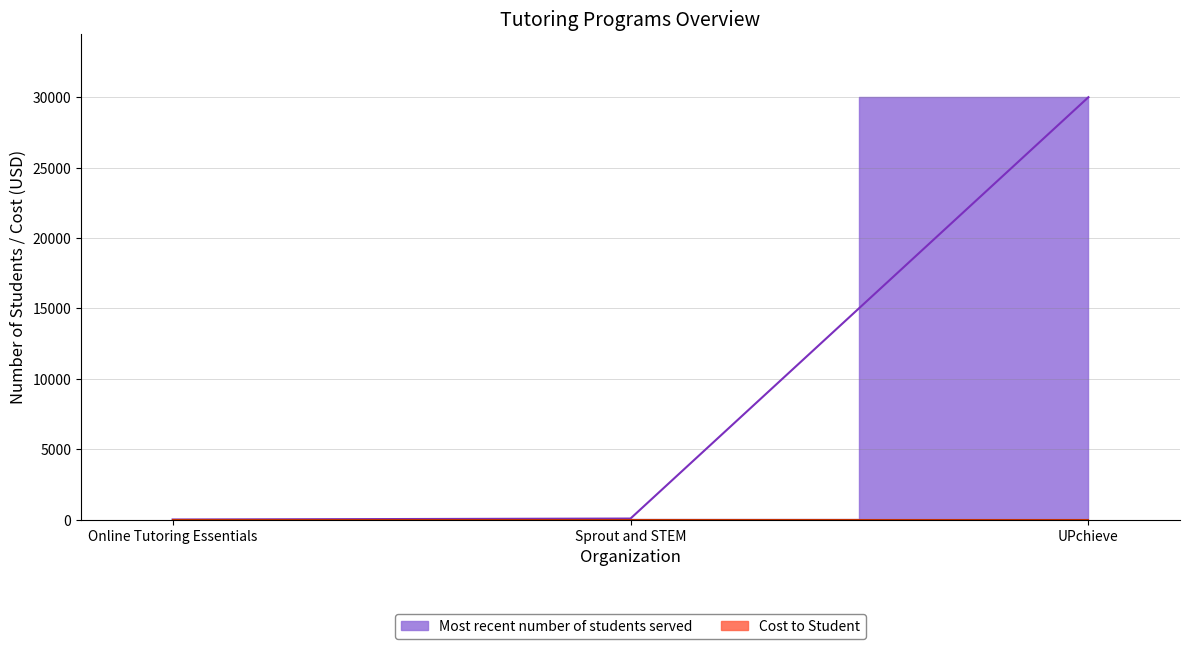

What is the label of the 2nd point from the left?

Sprout and STEM